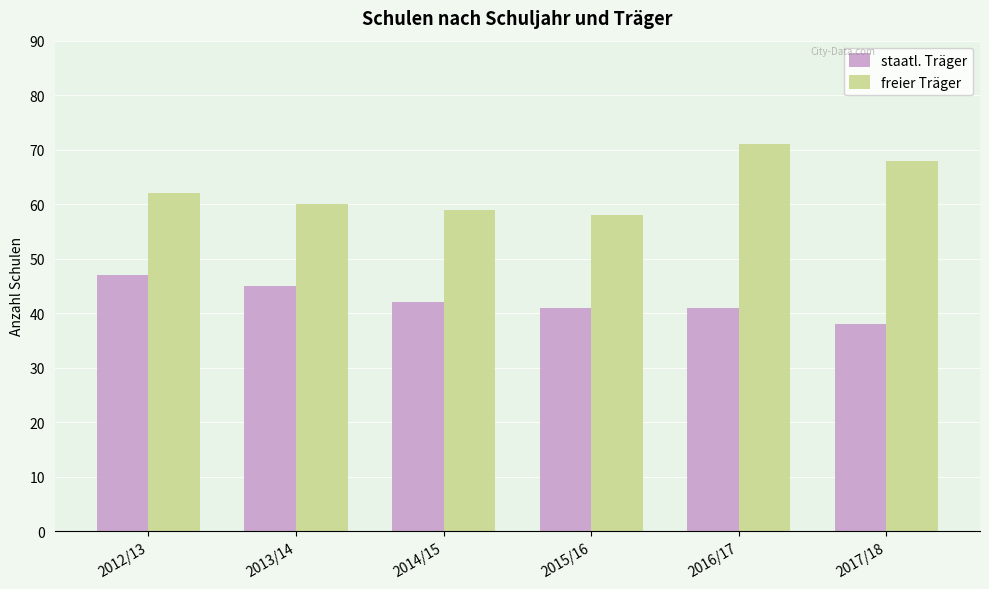

What are all the series names shown in the legend?

staatl. Träger, freier Träger